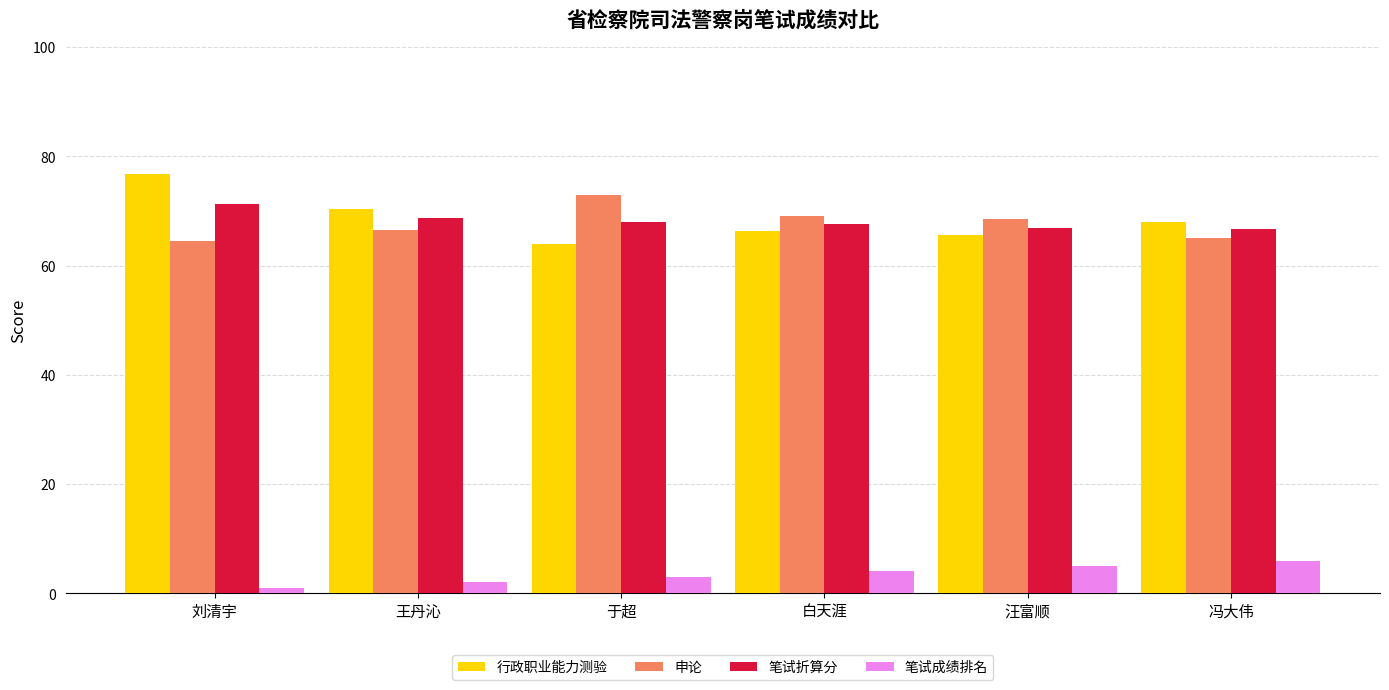

What is the sum of all 笔试成绩排名 values?

21.0